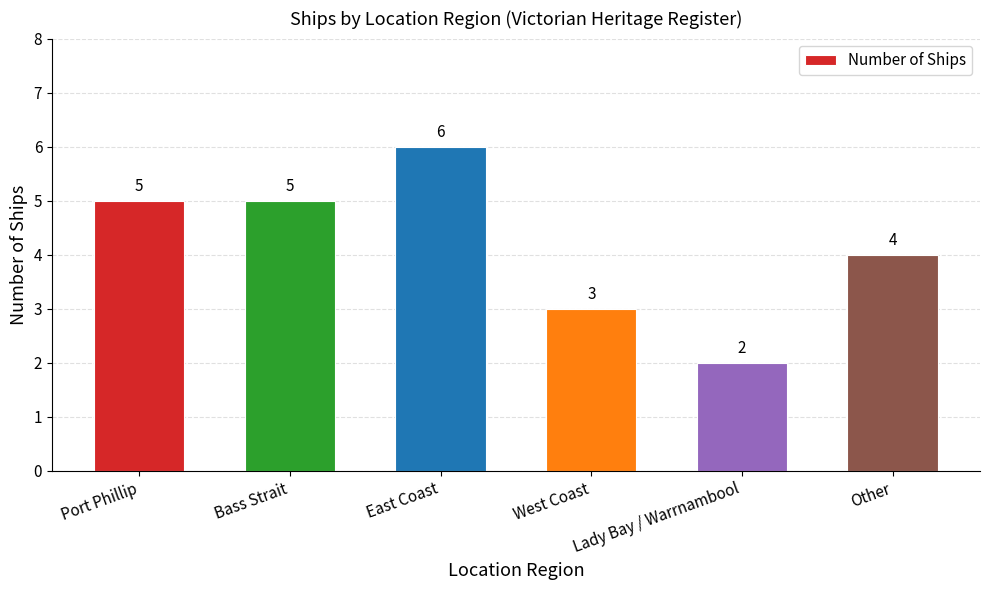

True or false: the data shows 6 at East Coast.

True